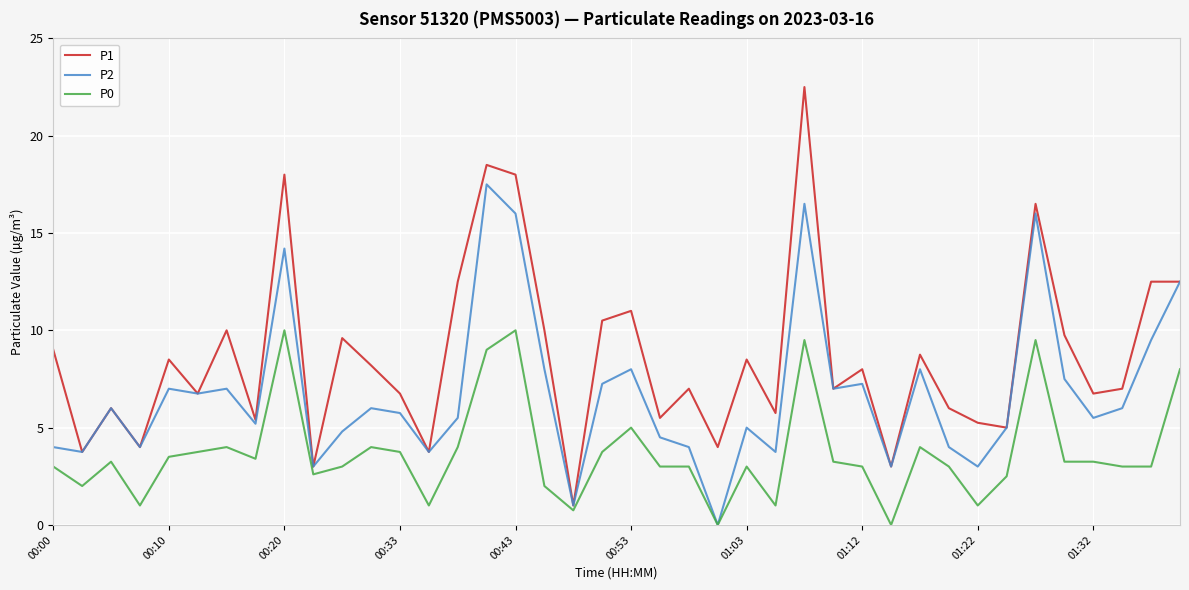

What is the sum of all P0 values?

149.0